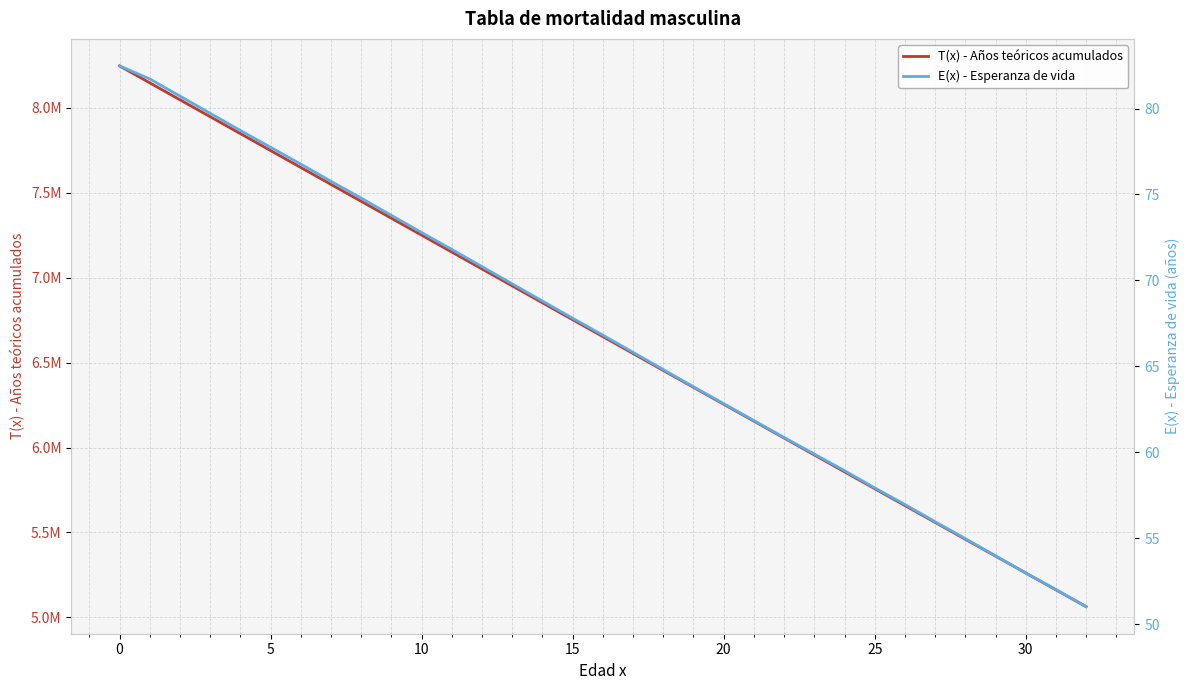

Is this an area chart (filled region under the line)?

No